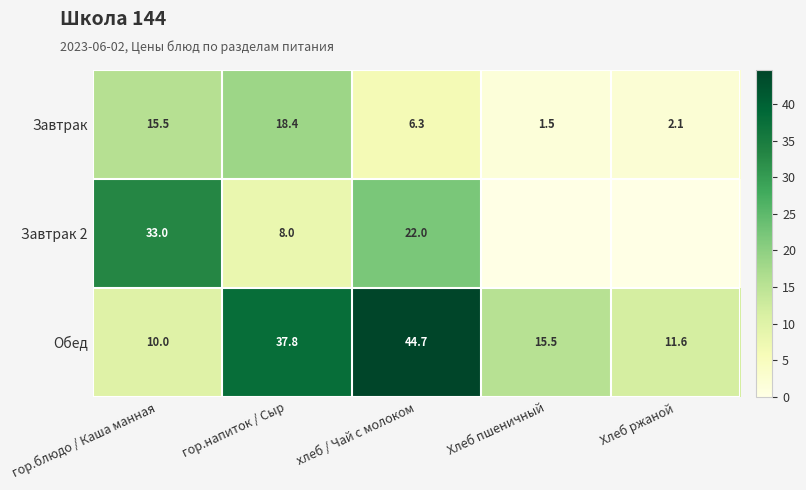

What is the difference between the Обед values at хлеб / Чай с молоком and гор.блюдо / Каша манная?

34.7